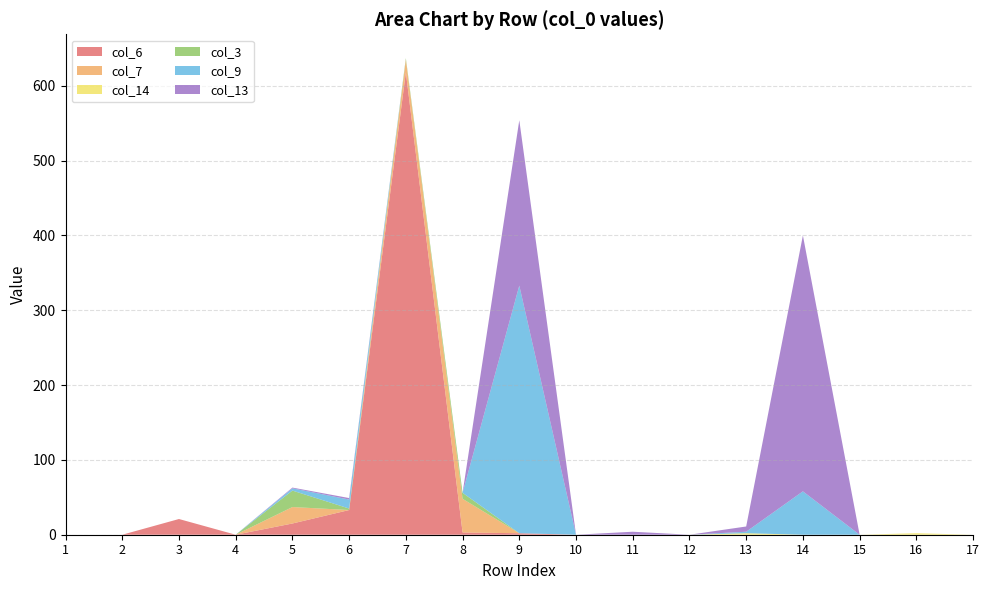

Reading right to left, what are all the values shown in this chart?

col_6: 17=0	16=0	15=0	14=0	13=0	12=0	11=0	10=0	9=2	8=3	7=618	6=33	5=15	4=0	3=21	2=0	1=0
col_7: 17=0	16=0	15=0	14=0	13=0	12=0	11=0	10=0	9=0	8=45	7=17	6=0	5=22	4=0	3=0	2=0	1=0
col_14: 17=0	16=2	15=0	14=0	13=2	12=0	11=0	10=0	9=0	8=0	7=0	6=0	5=0	4=0	3=0	2=0	1=0
col_3: 17=0	16=0	15=0	14=0	13=0	12=0	11=0	10=0	9=0	8=8	7=2	6=2	5=22	4=0	3=0	2=0	1=0
col_9: 17=0	16=0	15=0	14=58	13=2	12=0	11=0	10=0	9=331	8=0	7=0	6=12	5=3	4=0	3=0	2=0	1=0
col_13: 17=0	16=0	15=0	14=342	13=7	12=0	11=4	10=0	9=221	8=0	7=0	6=2	5=1	4=0	3=0	2=0	1=0